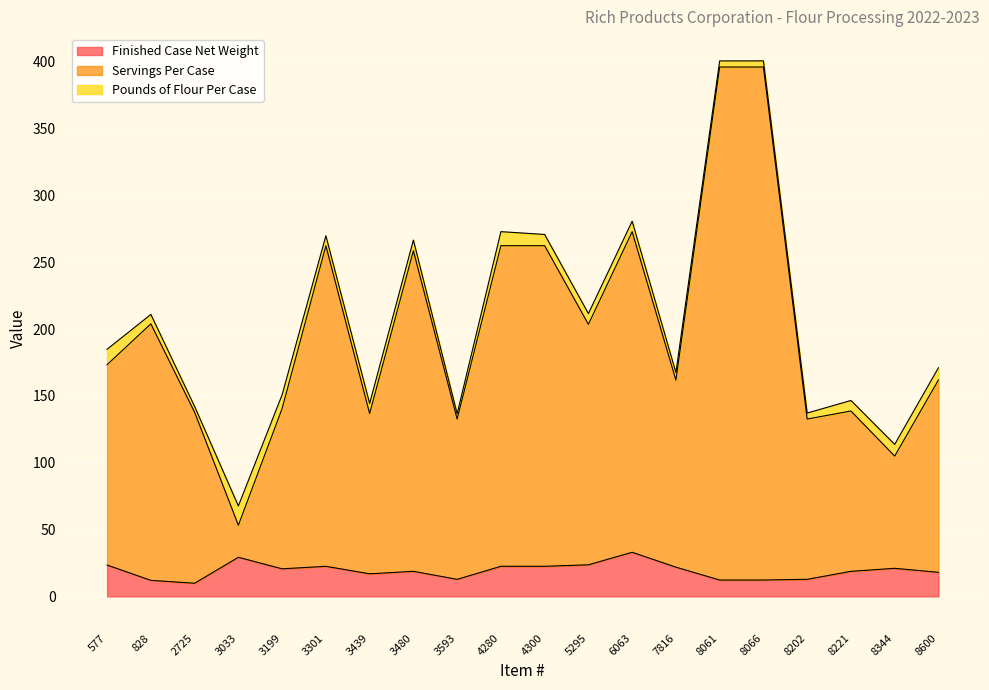

Is it true that Finished Case Net Weight equals 16.9 at 3439?

True